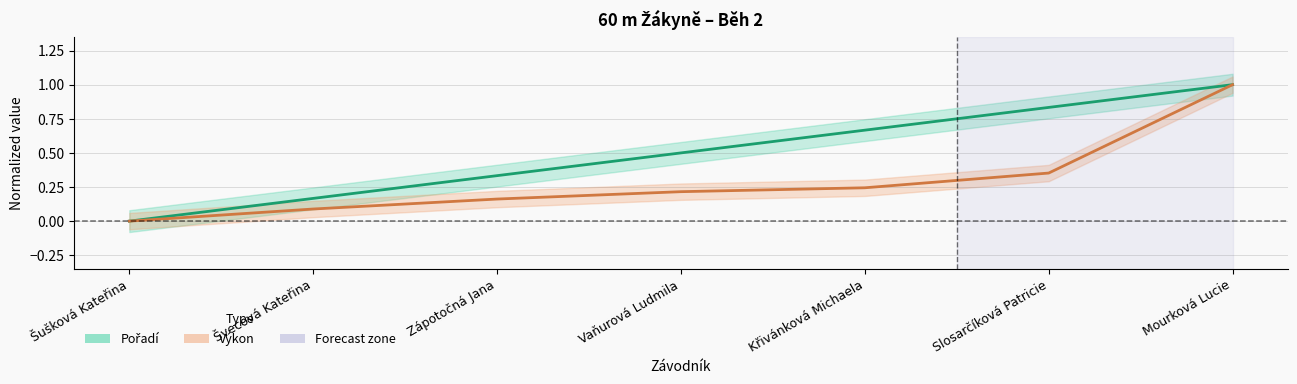

At Zápotočná Jana, list the series in order from largest to smallest.

Pořadí, Výkon